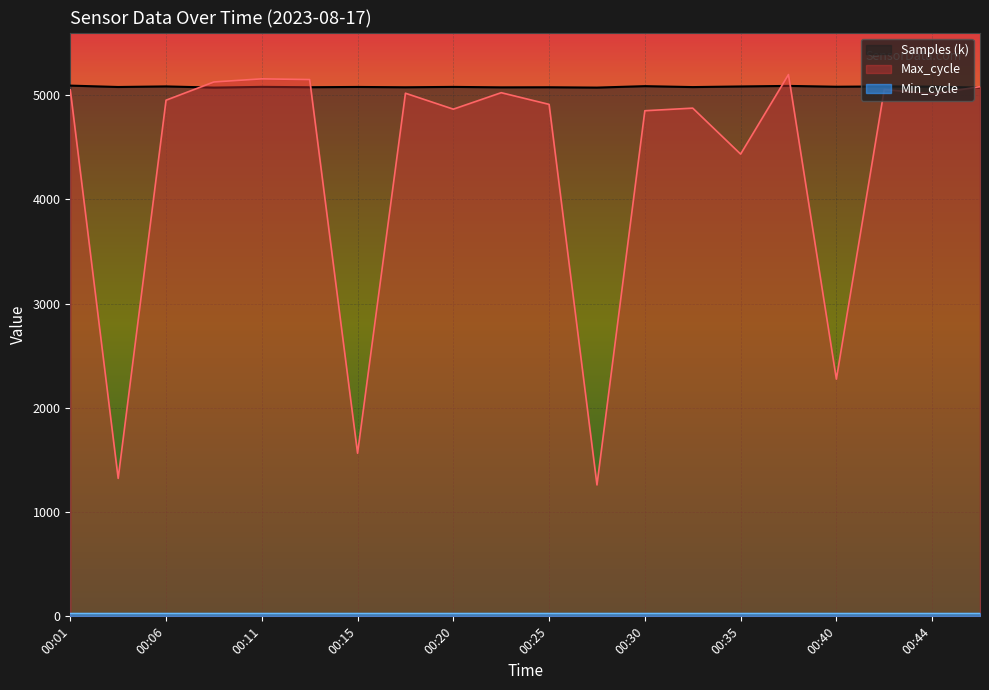

How many interior local valleys does the Samples series have?

8